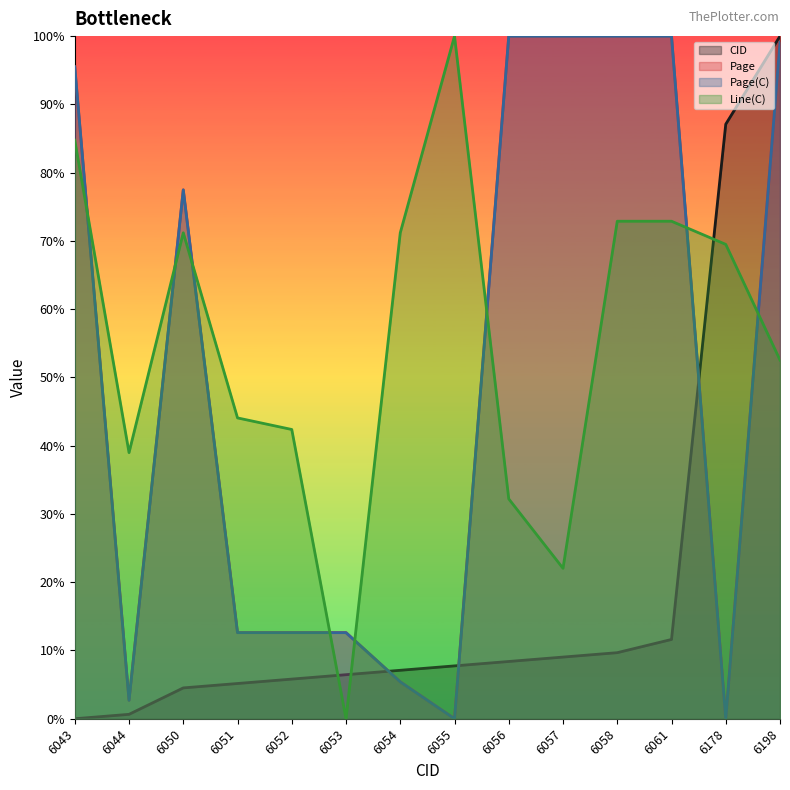

At how many categories does at least one series exceed 0?

14